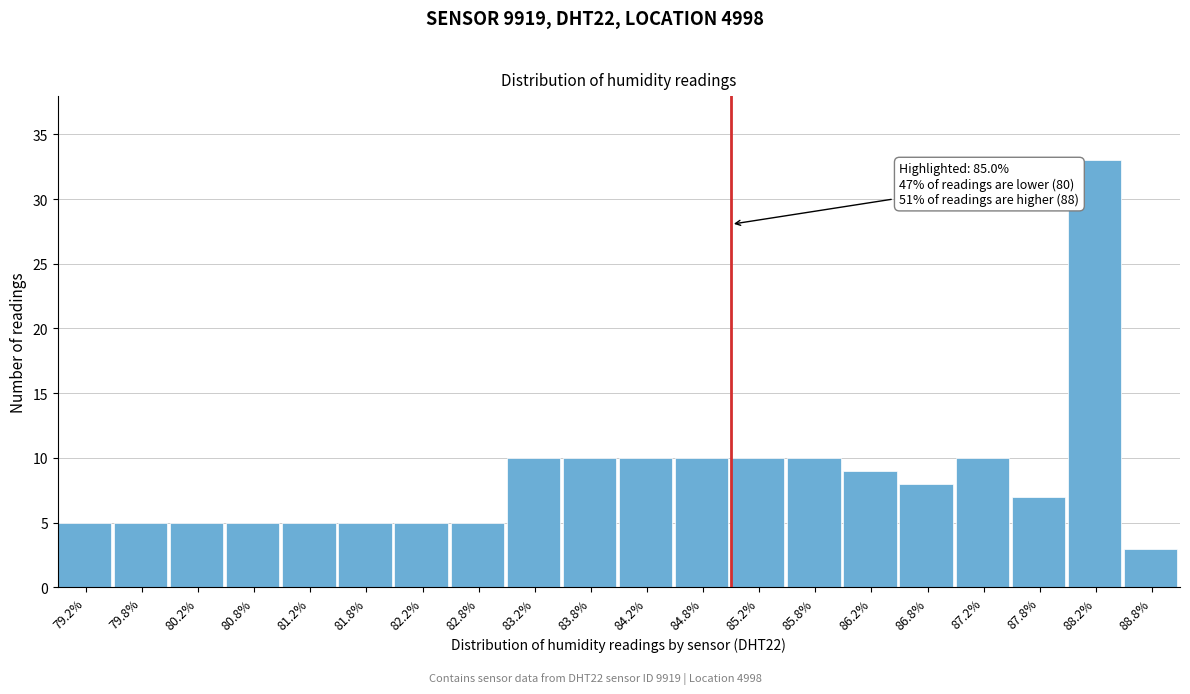

Which range on the x-axis has the tallest bar?

88.0 to 88.5